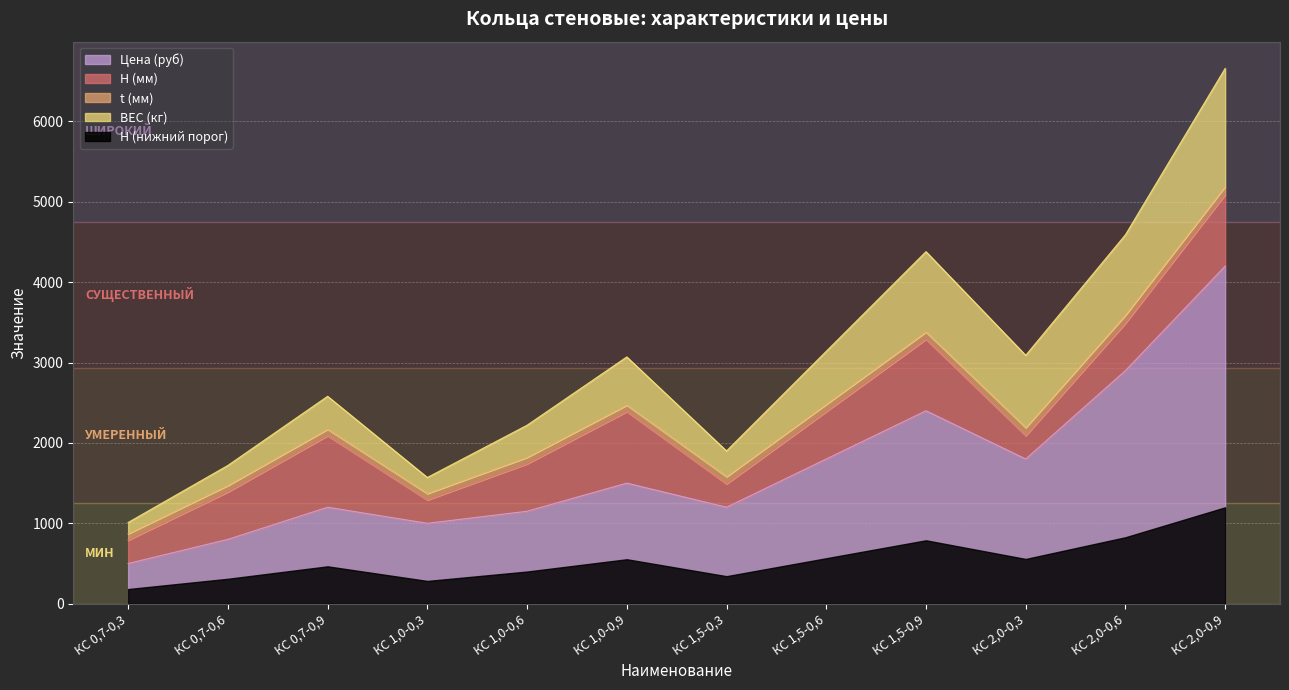

List the labels in order of Цена (руб) value, smallest first.

КС 0,7-0,3, КС 0,7-0,6, КС 1,0-0,3, КС 1,0-0,6, КС 0,7-0,9, КС 1,5-0,3, КС 1,0-0,9, КС 1,5-0,6, КС 2,0-0,3, КС 1,5-0,9, КС 2,0-0,6, КС 2,0-0,9